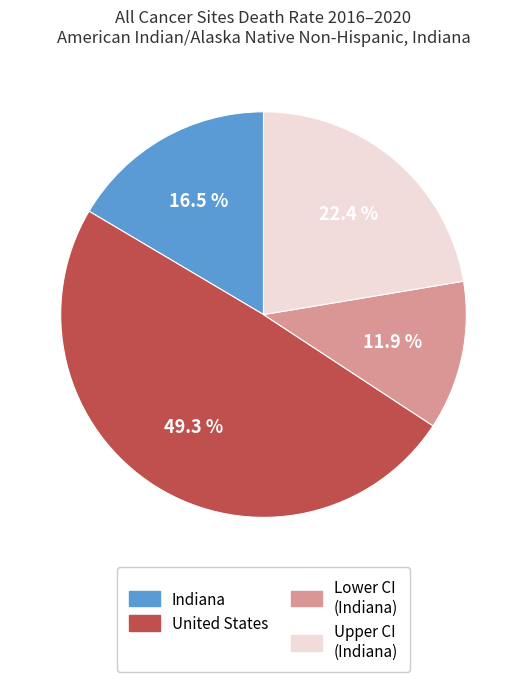

Is there any slice that represents more than half of the pie?

No